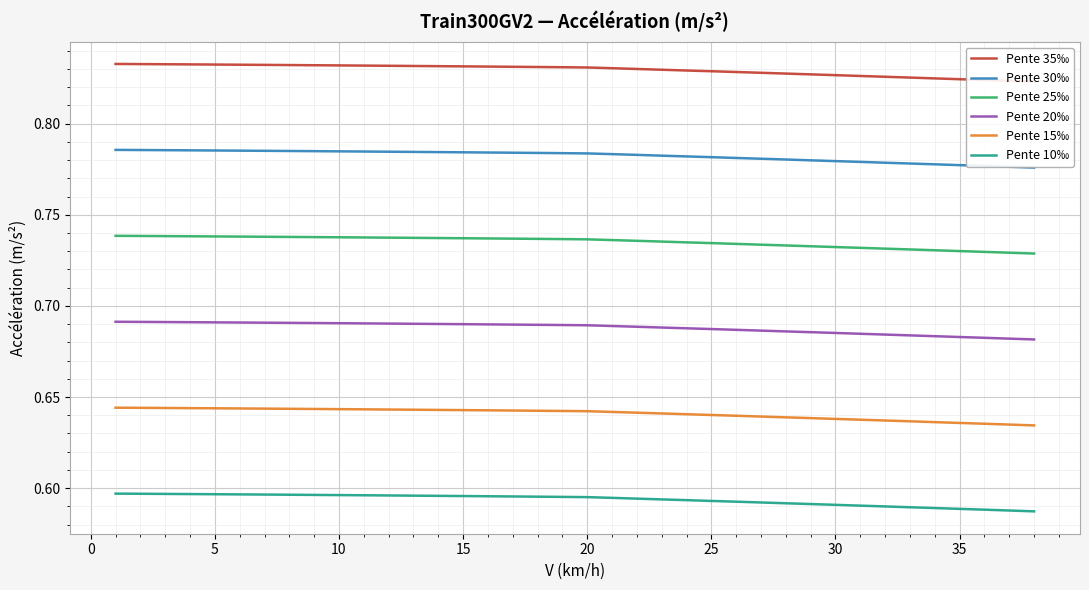

True or false: Pente 30‰ and Pente 20‰ cross at least once.

False